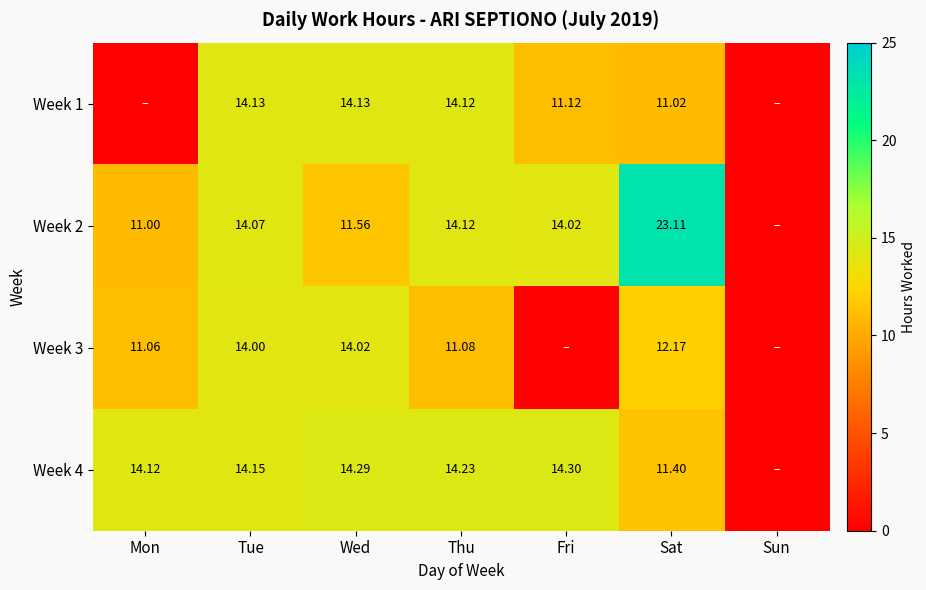

Between Tue and Thu, which series saw the biggest shift?

Week 3